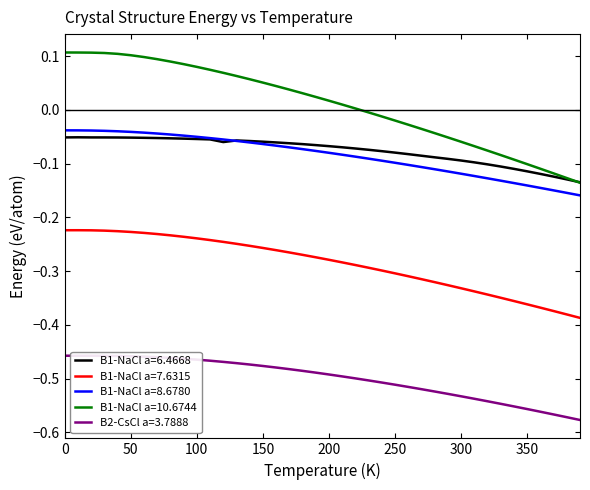

The B1-NaCl a=8.6780 series shows -0.2 at 300. True or false?

False